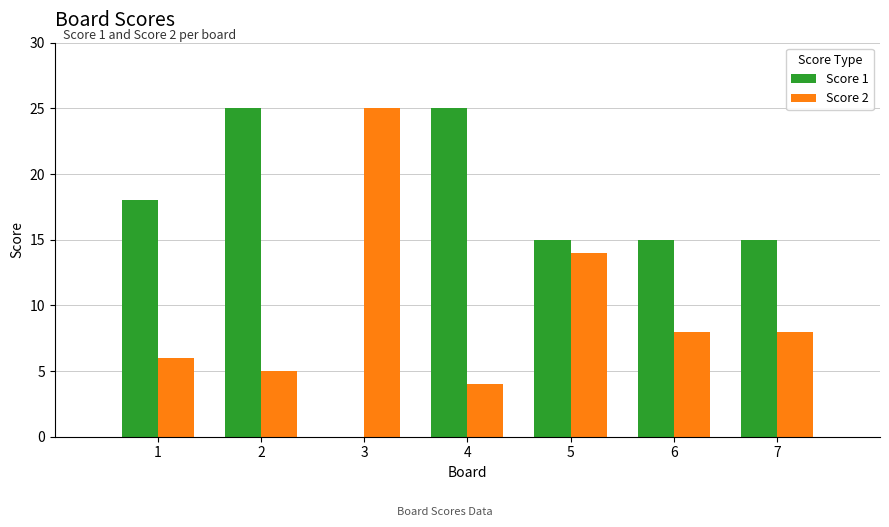

Read the Score 1 value at 1.

18